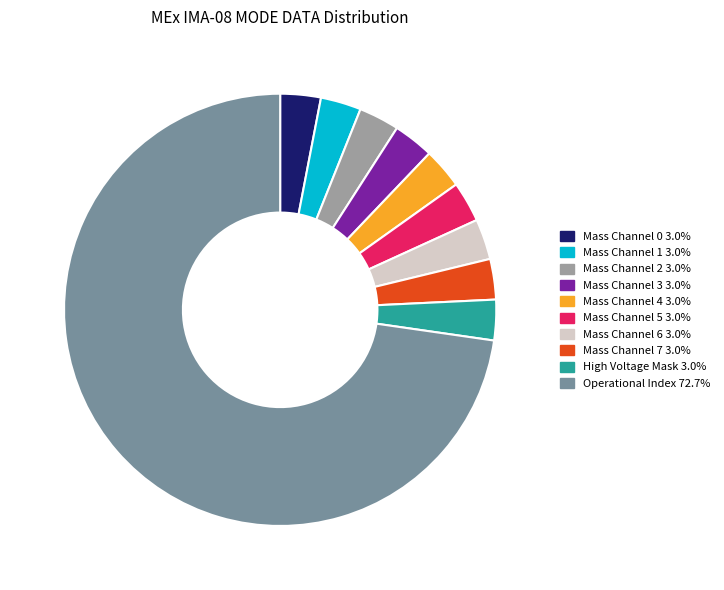

Does any single category account for the majority?

Yes